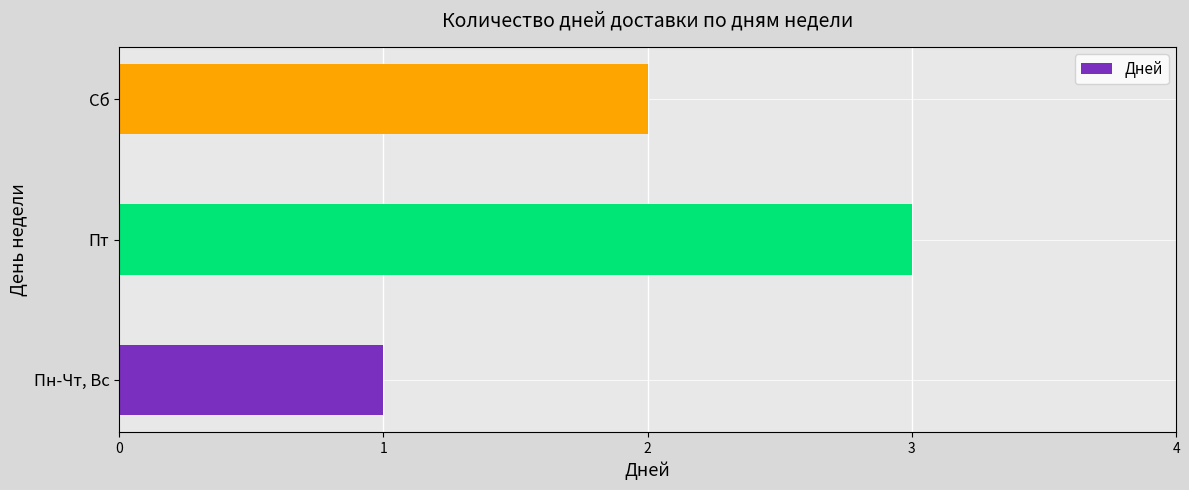

How many data points are less than 2?

1